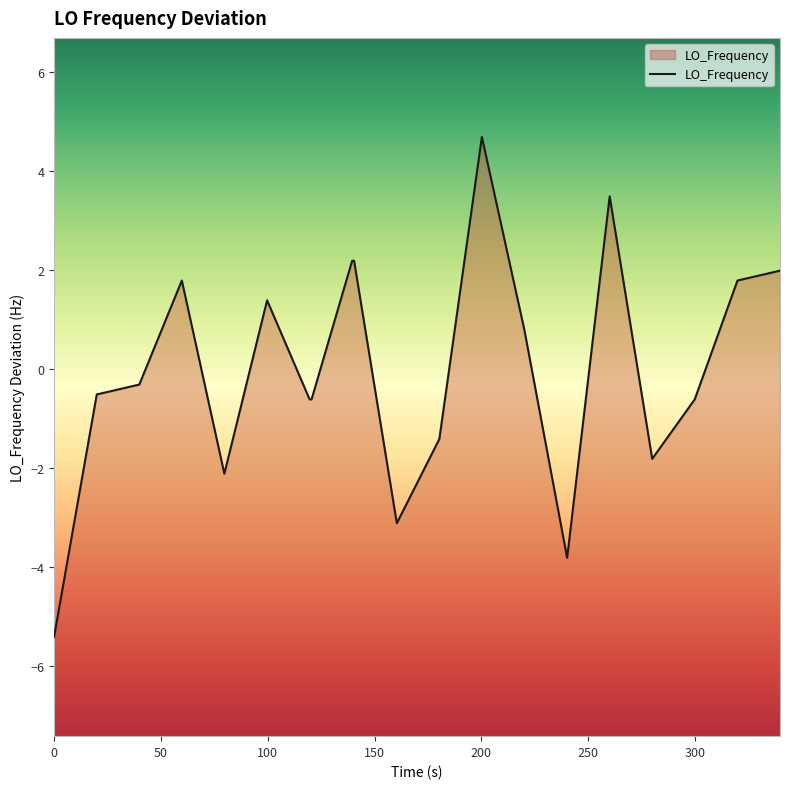

The value at 15 is 6.1. True or false?

False